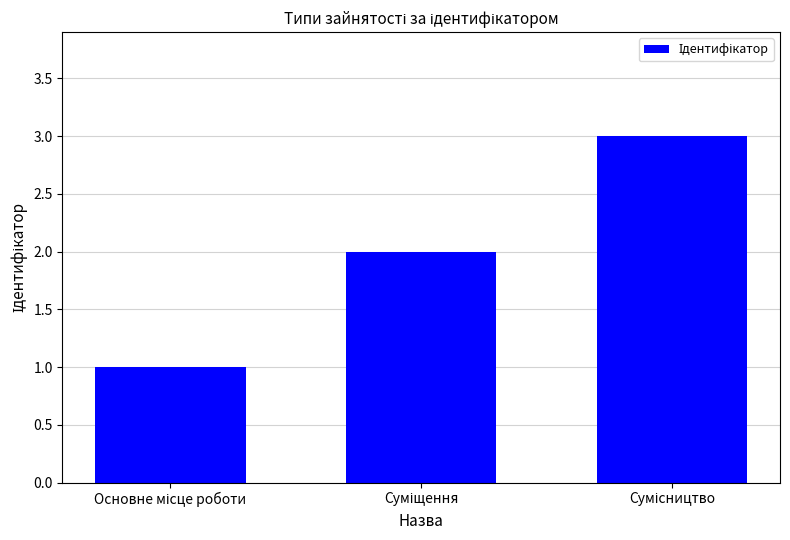

What is the greatest value displayed?

3